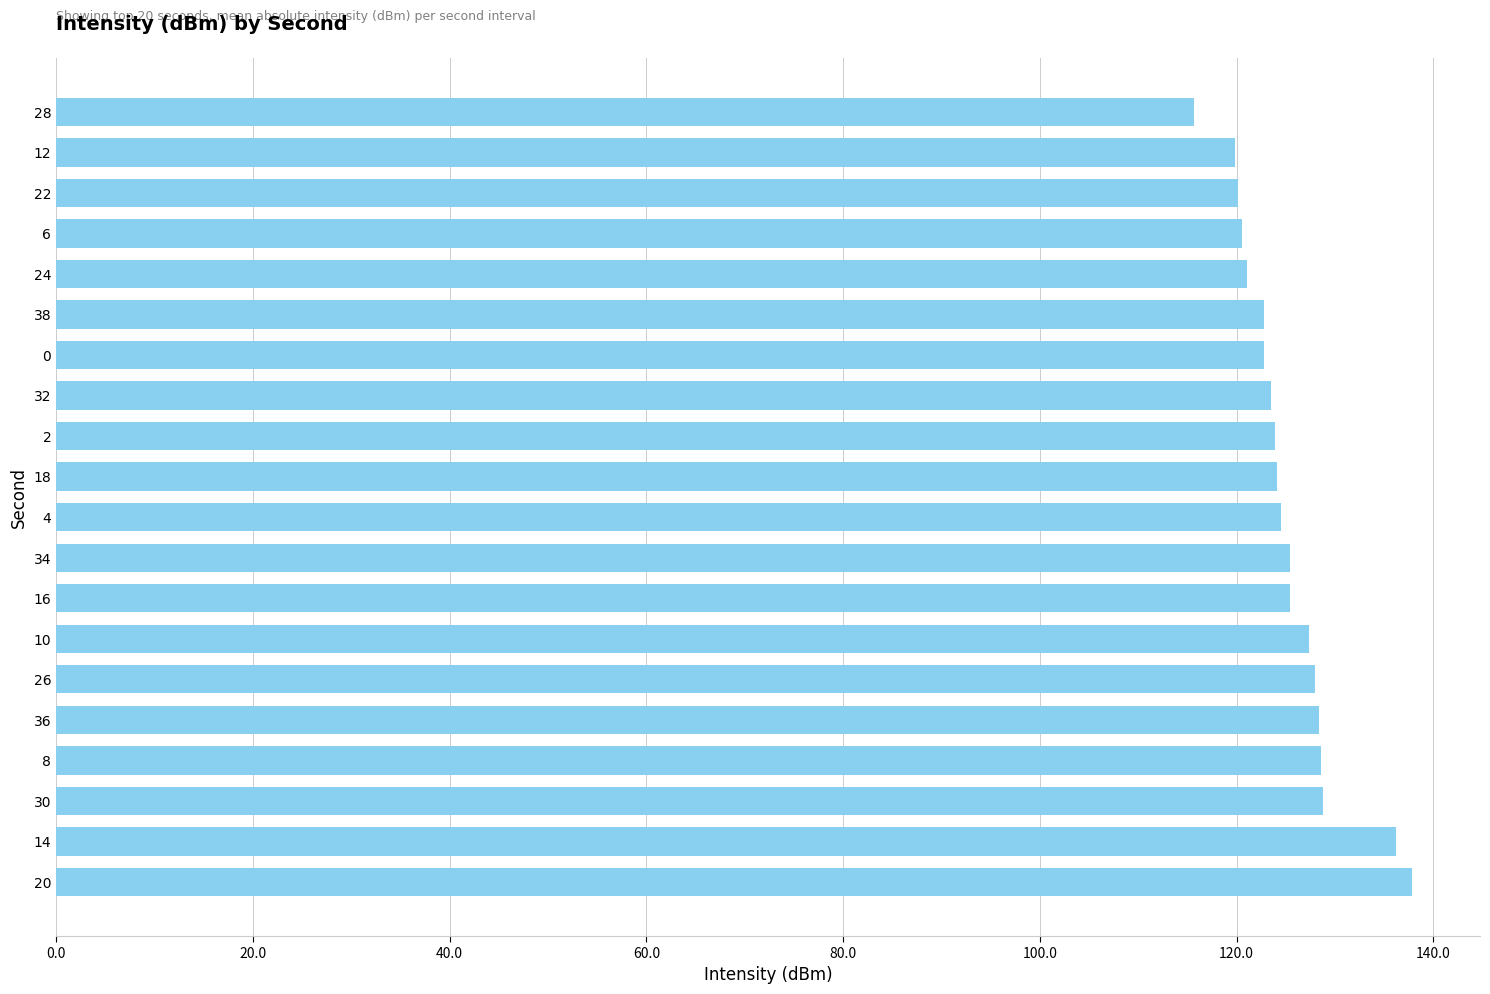

The value at 10 is 127.4. True or false?

True